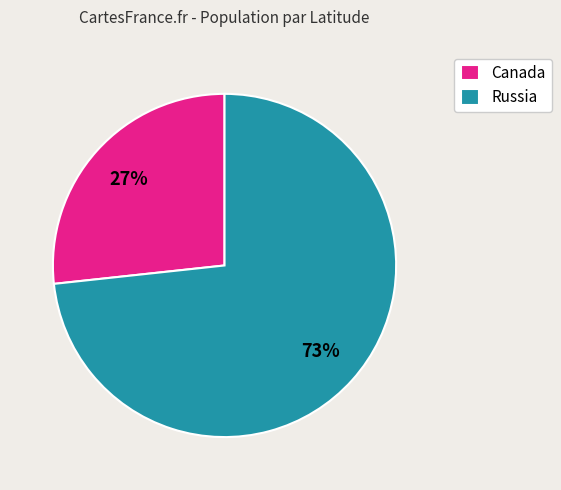

Count the number of slices in the pie.

2